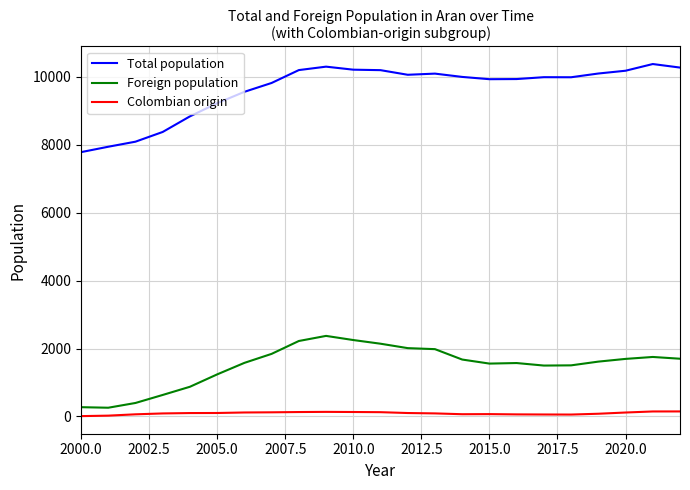

List the series in order of their peak value, highest first.

Total population, Foreign population, Colombian origin